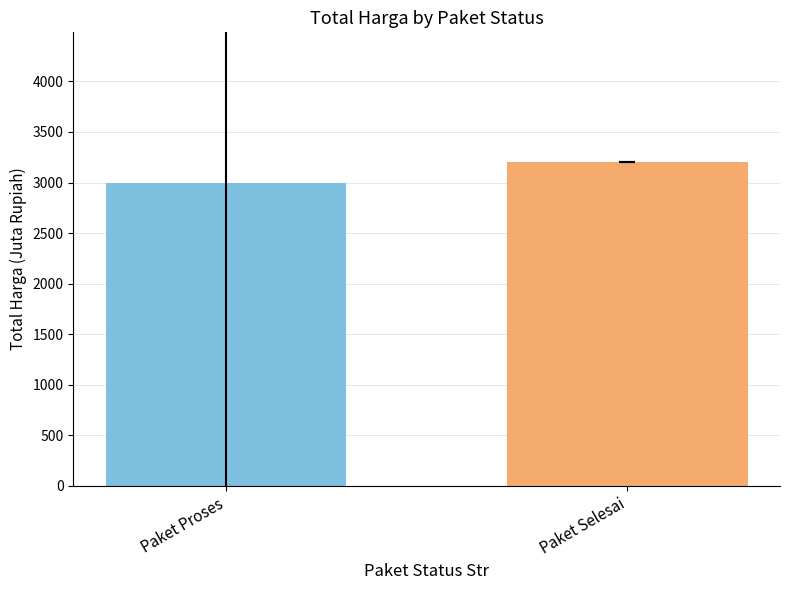

Where is the data nearest to the value 3101?

Paket Proses